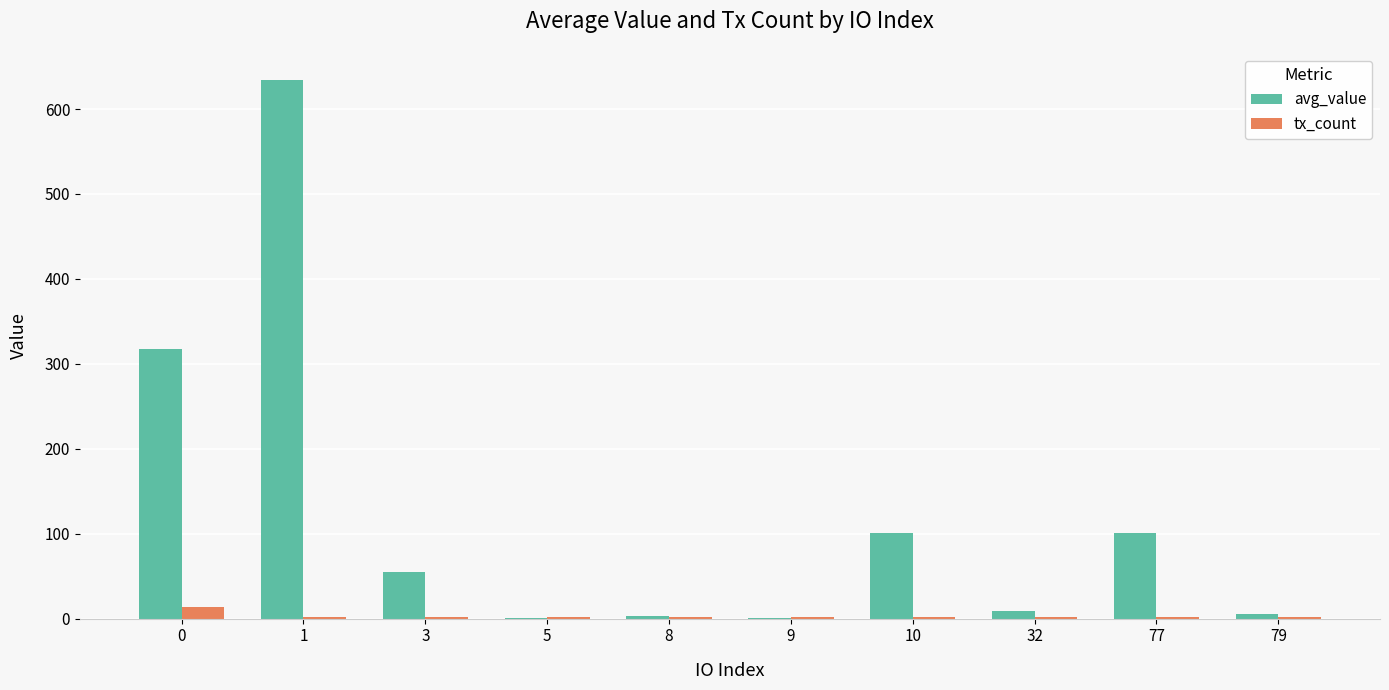

What is the average value of the tx_count series?

3.2